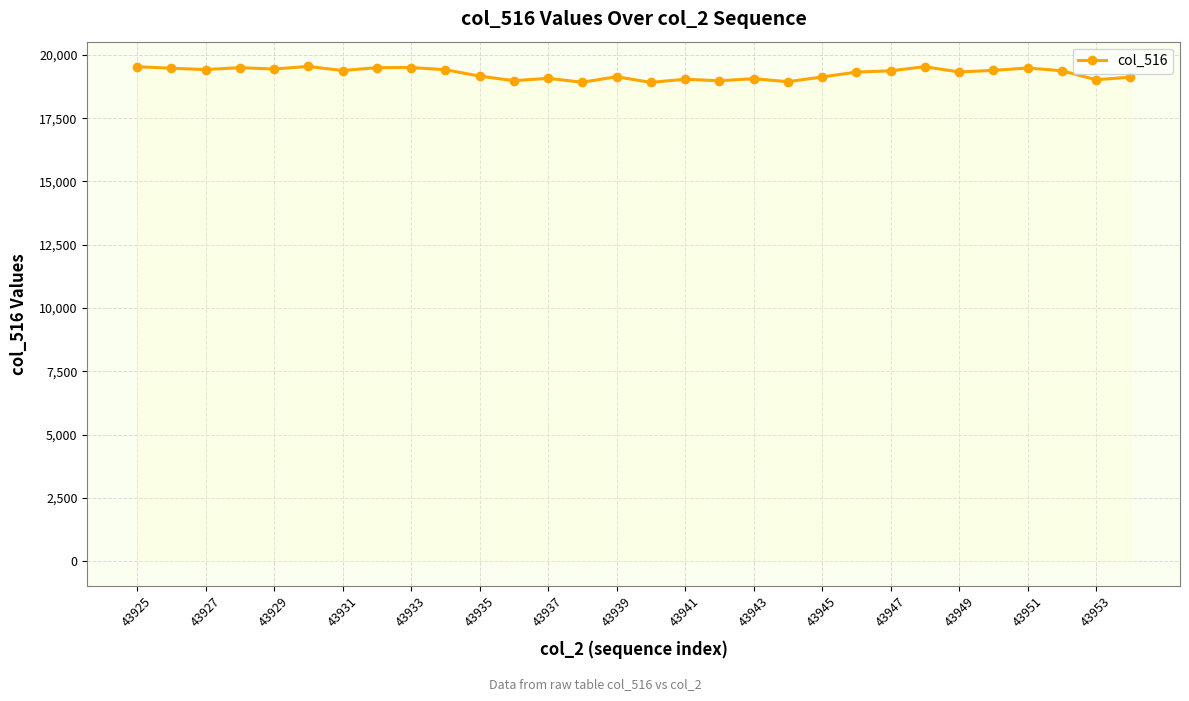

How many lines are shown in the chart?

1